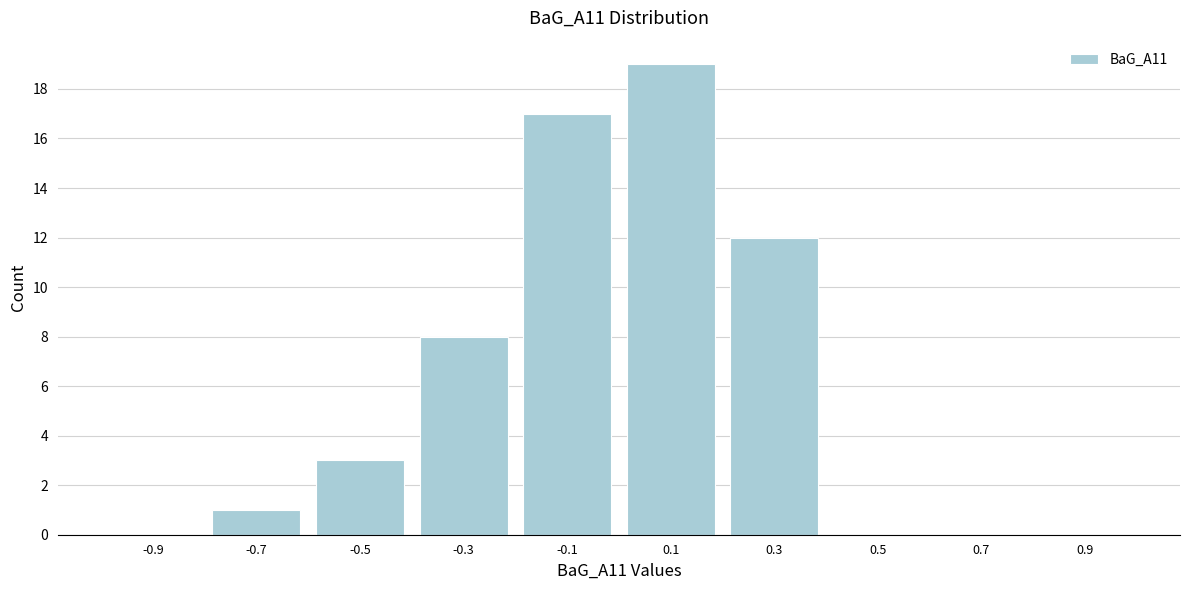

Reading left to right, list every bar in this chart as the range it spans on the x-axis followed by its height. The values are not printed on the chart, so give them approximately, as read against the axis.

-1.0 to -0.8: 0
-0.8 to -0.6: 1
-0.6 to -0.4: 3
-0.4 to -0.2: 8
-0.2 to 0.0: 17
0.0 to 0.2: 19
0.2 to 0.4: 12
0.4 to 0.6: 0
0.6 to 0.8: 0
0.8 to 1.0: 0